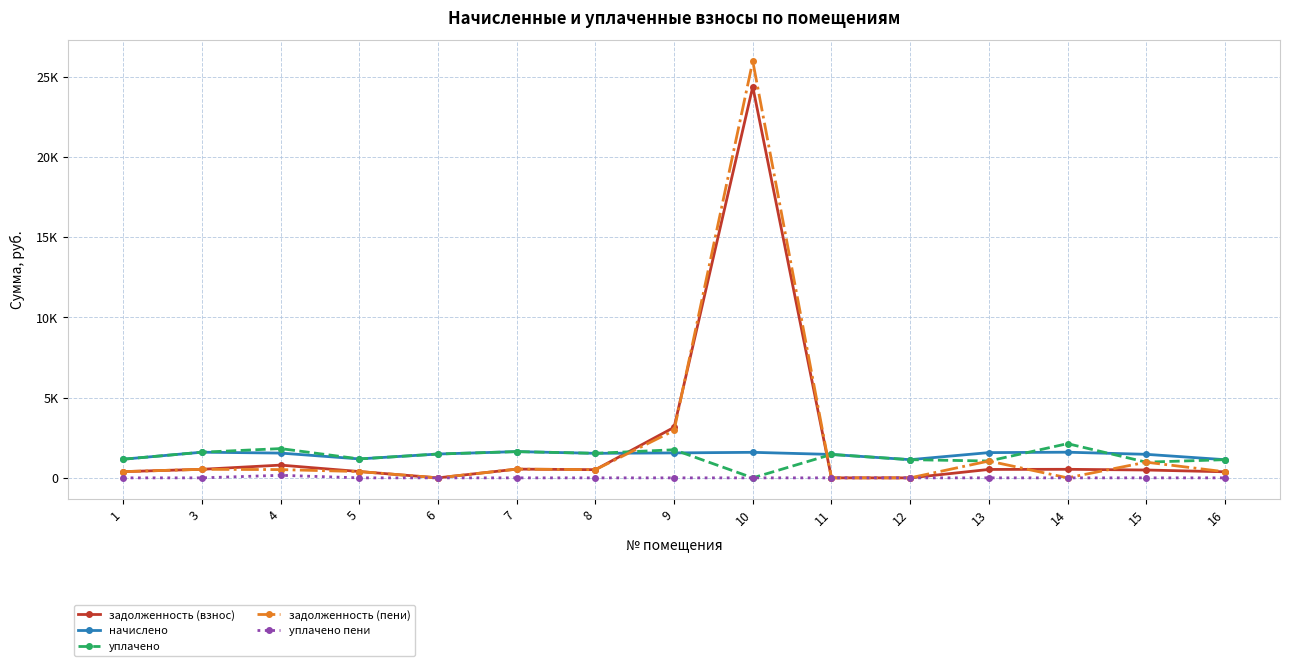

What are all the series names shown in the legend?

задолженность (взнос), начислено, уплачено, задолженность (пени), уплачено пени